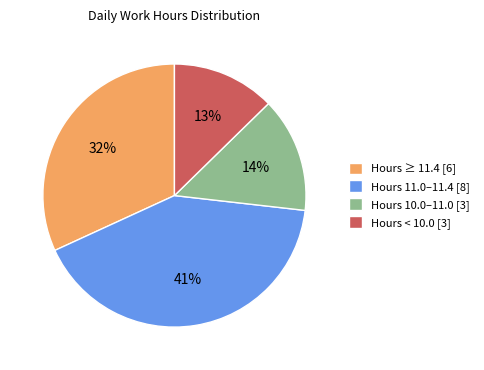

The Hours 11.0–11.4 [8] slice represents 41% of the pie. True or false?

True